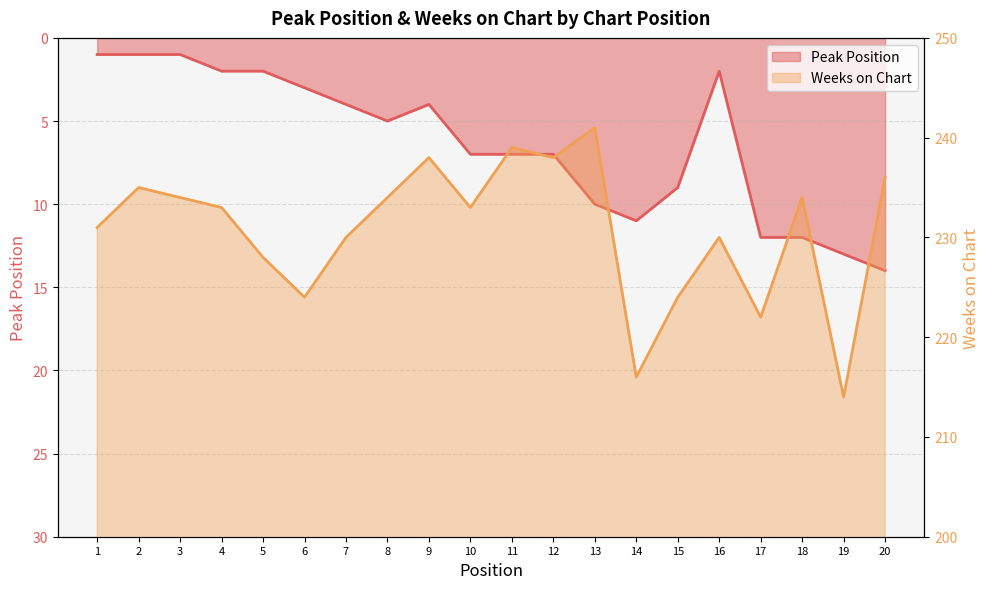

How many values in the Peak Position series exceed 7?

7